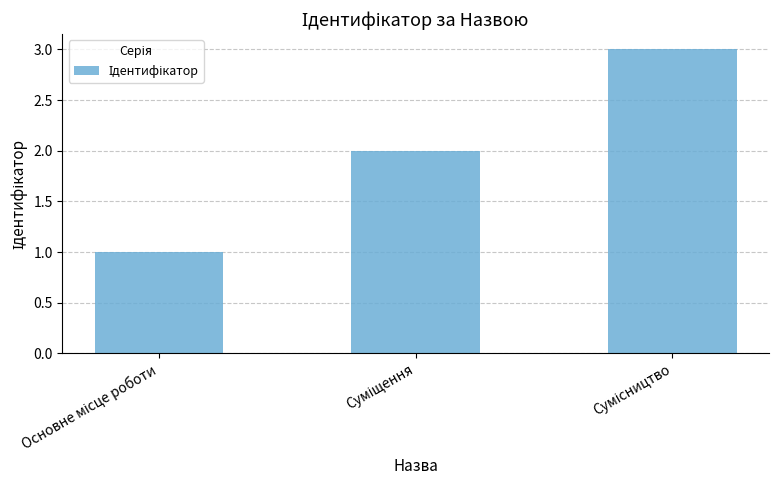

What is the sum of all values?

6